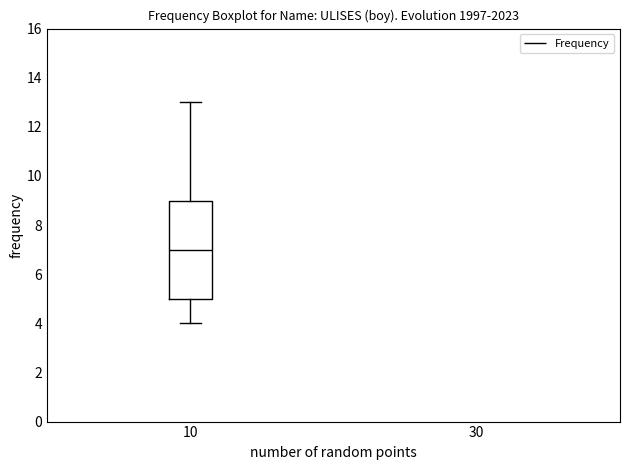

Transcribe this box plot: give where the median line is, the range the box spans, and where the two whiskers end, as read against the y-axis. The values are not printed on the chart, so give them approximately, as read against the axis.

median 7, box 5 to 9, whiskers 4 to 13